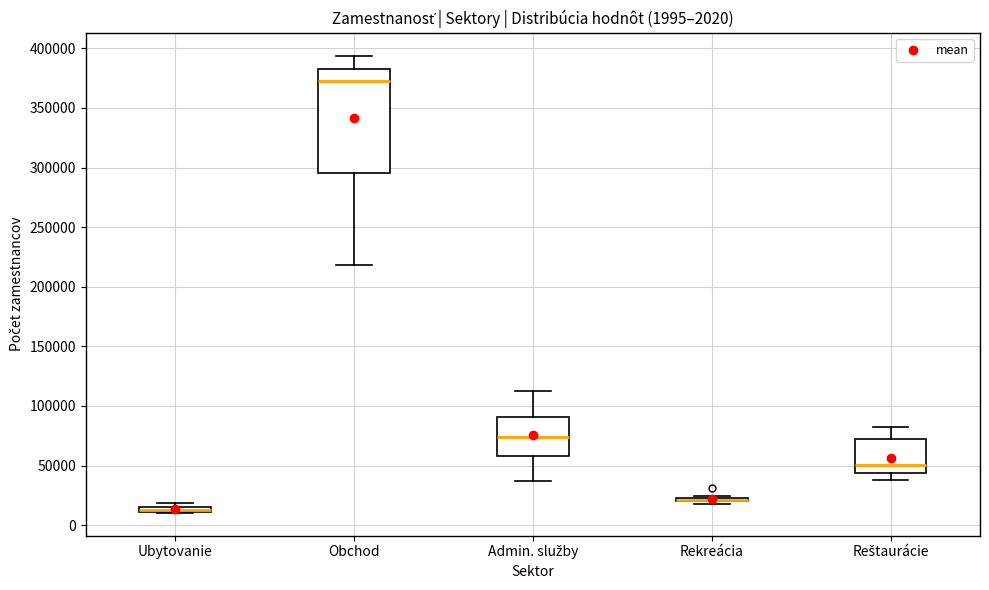

Comparing the boxes themselves (not the whiskers), which one is the tallest?

Obchod